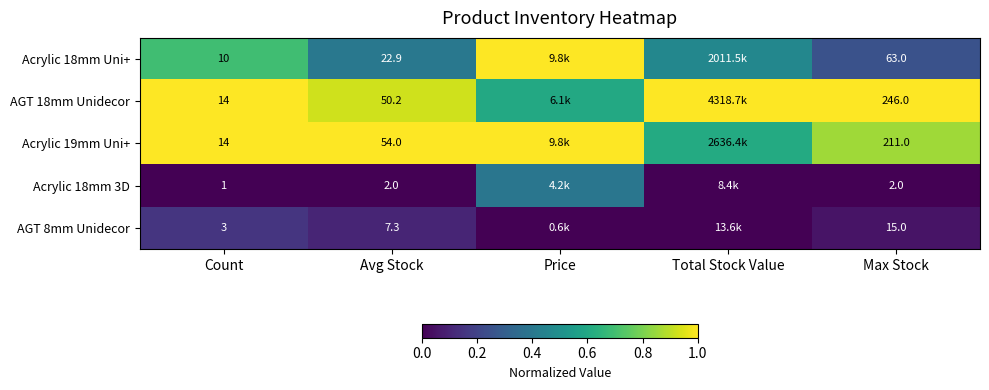

The value of Acrylic 18mm 3D at Count is -0.3. True or false?

False